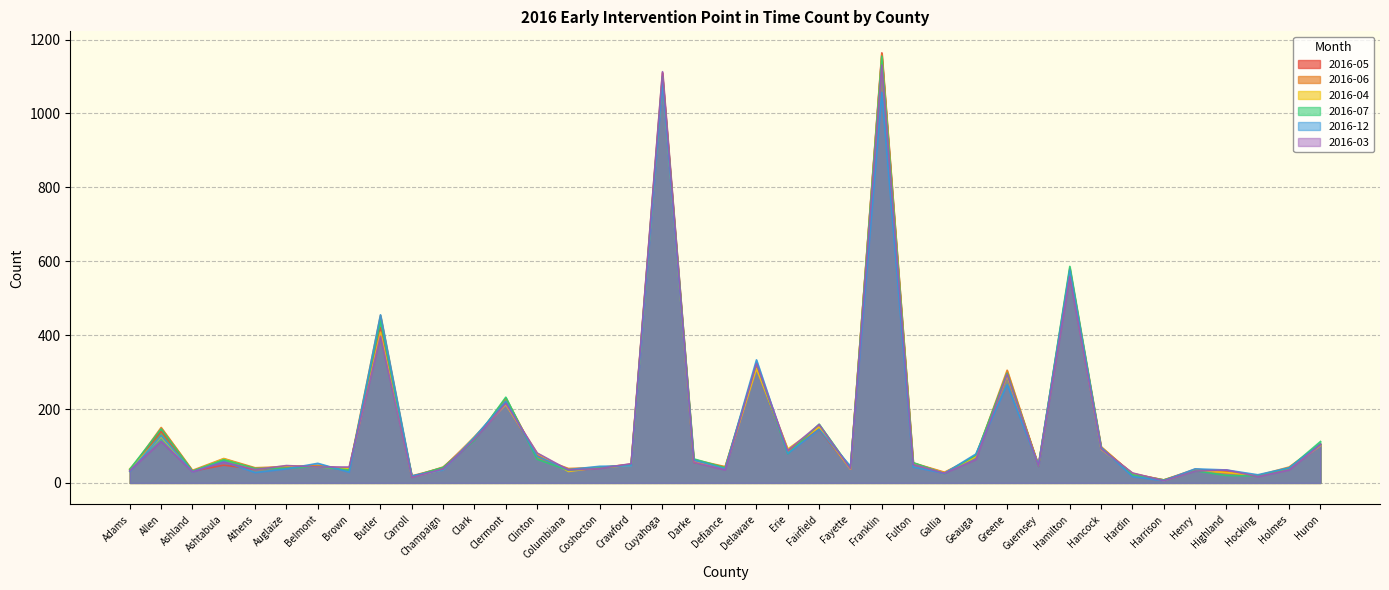

Is it true that 2016-07 equals 1100 at Cuyahoga?

True